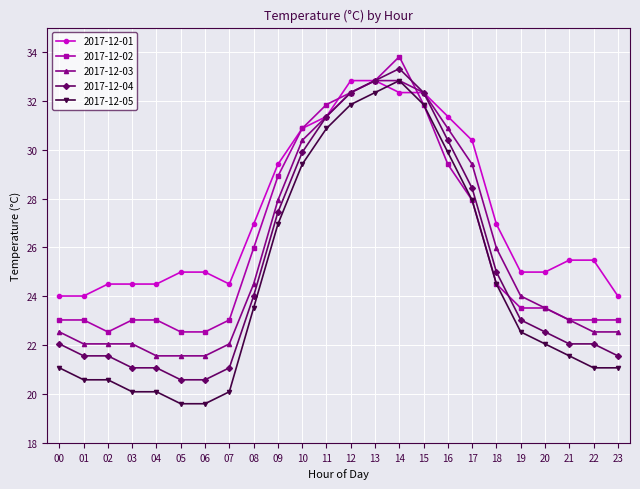

What is the difference between the 2017-12-05 values at 04 and 12?

11.8